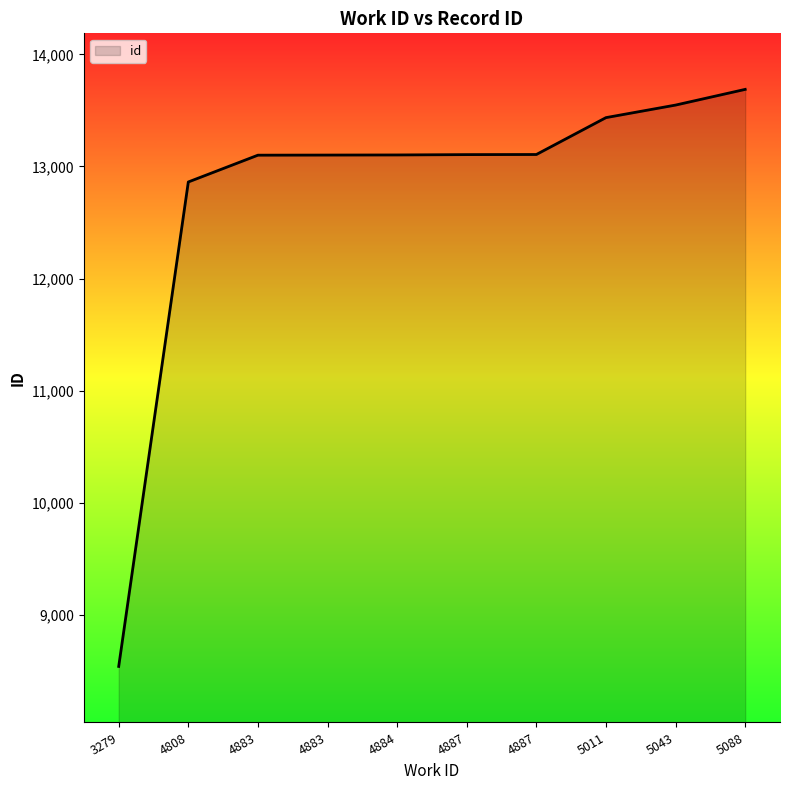

Does the chart display data point markers on the line(s)?

No